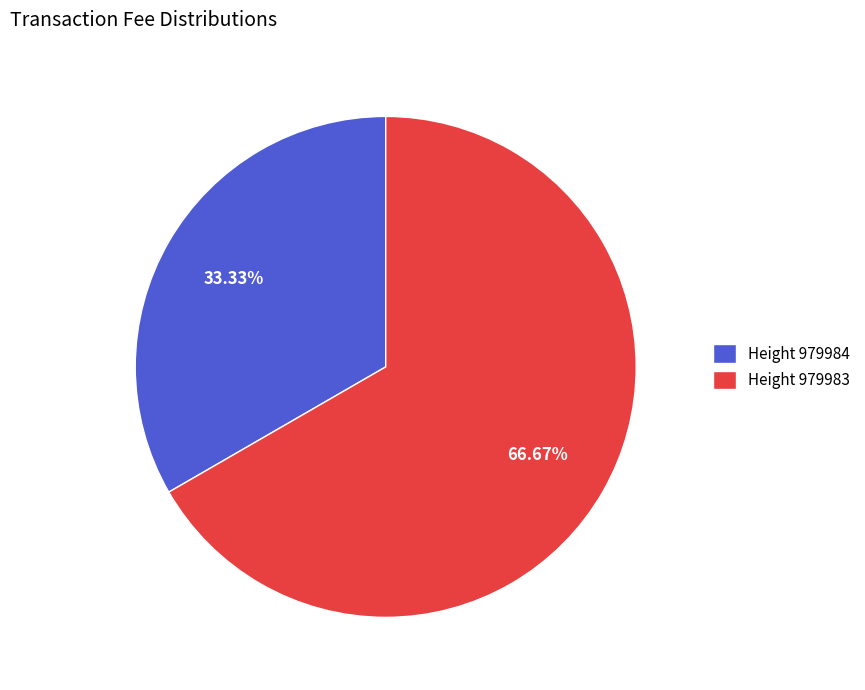

Is Height 979984 the majority of the pie?

No